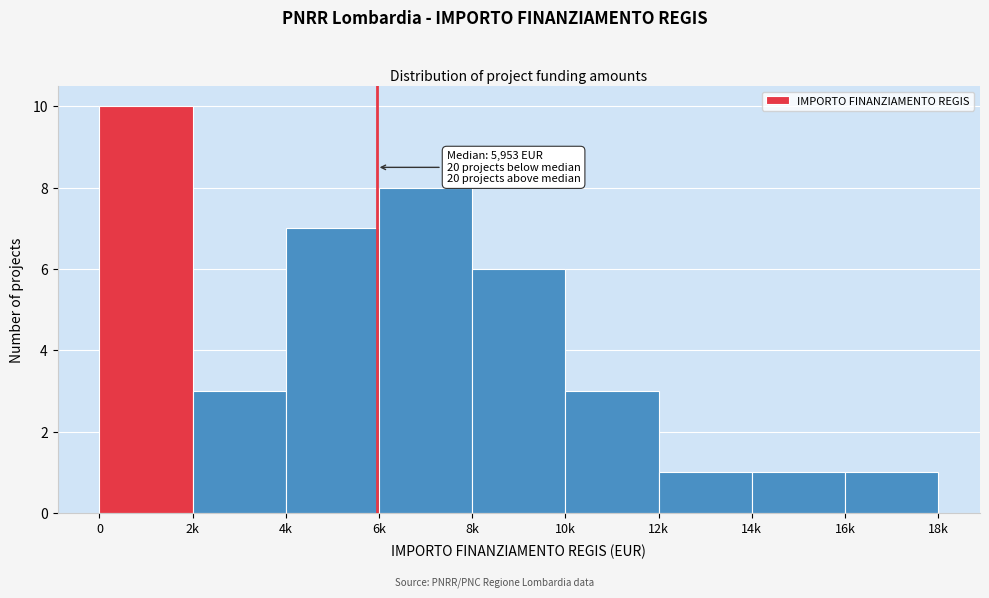

Reading left to right, what are all the values shown in this chart?

10	3	7	8	6	3	1	1	1